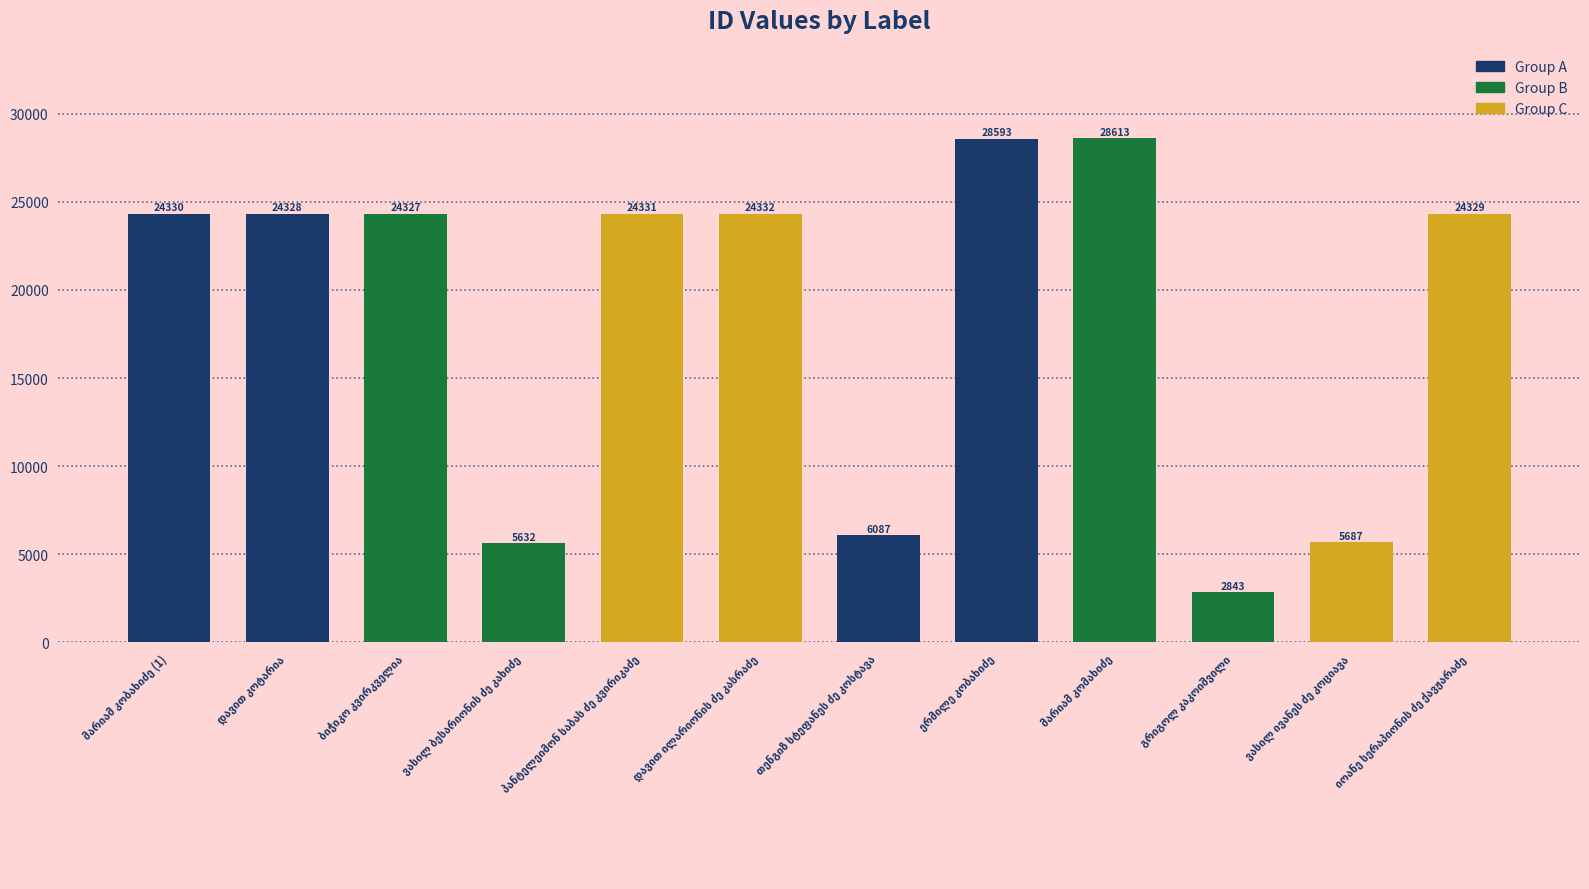

Reading left to right, list all the values displayed in this chart.

24330	24328	24327	5632	24331	24332	6087	28593	28613	2843	5687	24329